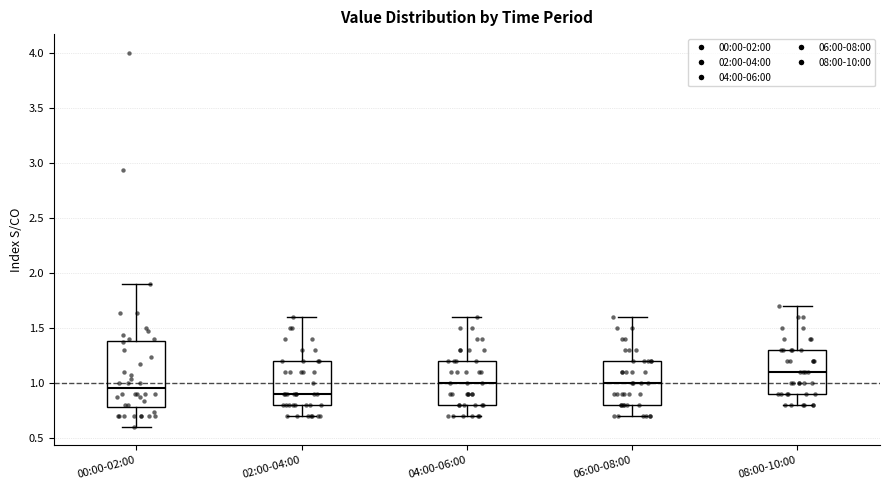

Reading left to right, read every box against the y-axis: the position of its median line, the range the box covers, and the ends of its whiskers. The values are not printed on the chart, so give them approximately, as read against the axis.

00:00-02:00: median 0.95, box 0.80 to 1.40, whiskers 0.60 to 1.90
02:00-04:00: median 0.90, box 0.80 to 1.20, whiskers 0.70 to 1.60
04:00-06:00: median 1.00, box 0.80 to 1.20, whiskers 0.70 to 1.60
06:00-08:00: median 1.00, box 0.80 to 1.20, whiskers 0.70 to 1.60
08:00-10:00: median 1.10, box 0.90 to 1.30, whiskers 0.80 to 1.70